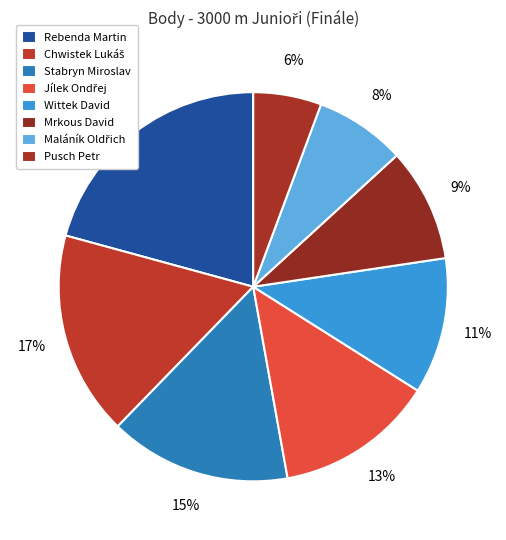

What is the smallest slice in the pie chart?

Pusch Petr